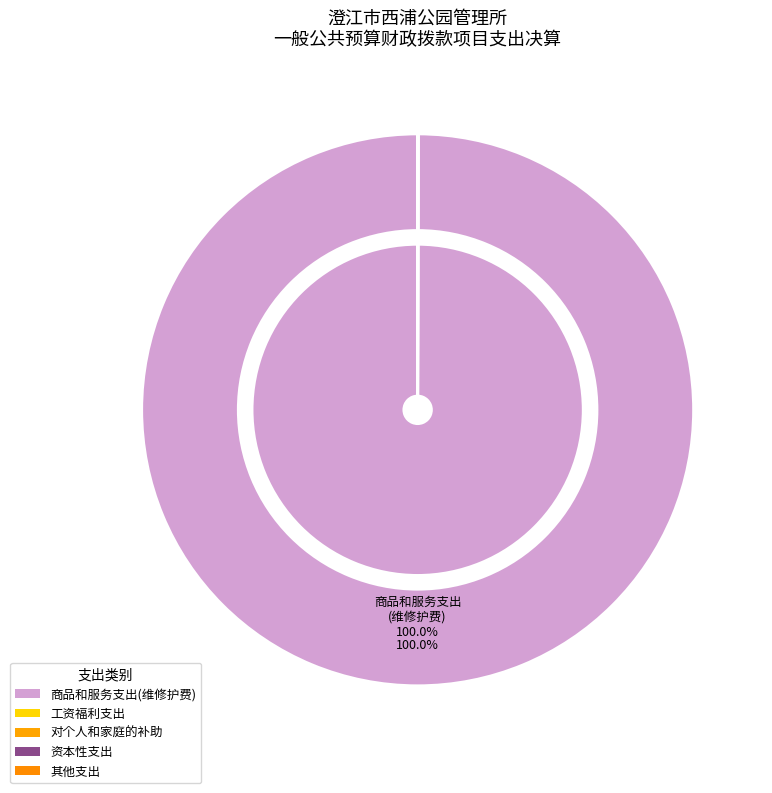

Which category has the smallest portion of the pie?

工资福利支出